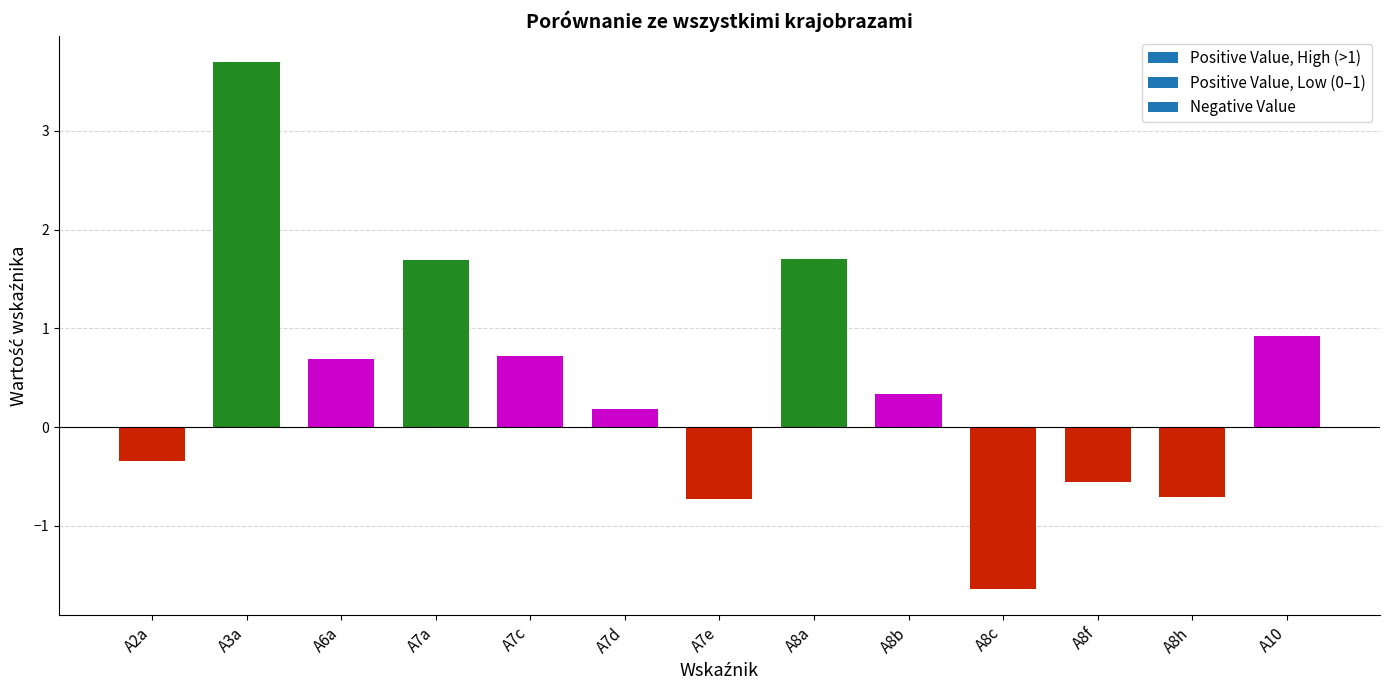

What is the average value?

0.5